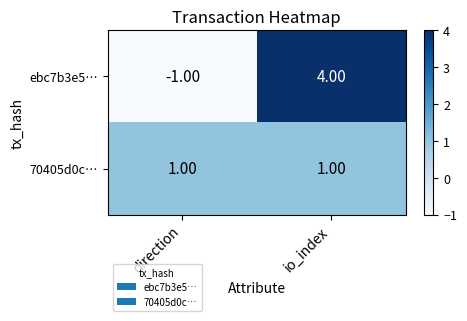

What is the sum of the ebc7b3e5… values at io_index and direction?

3